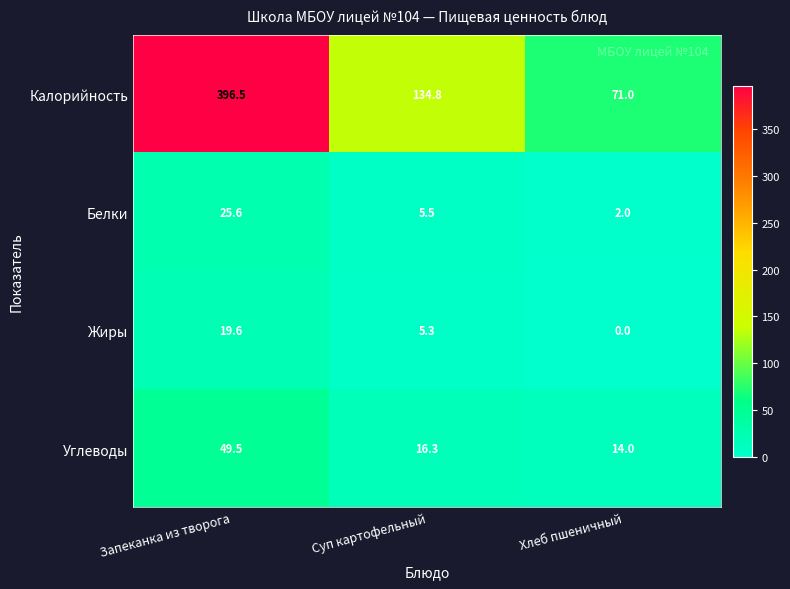

Where is Жиры nearest to the value 9?

Суп картофельный